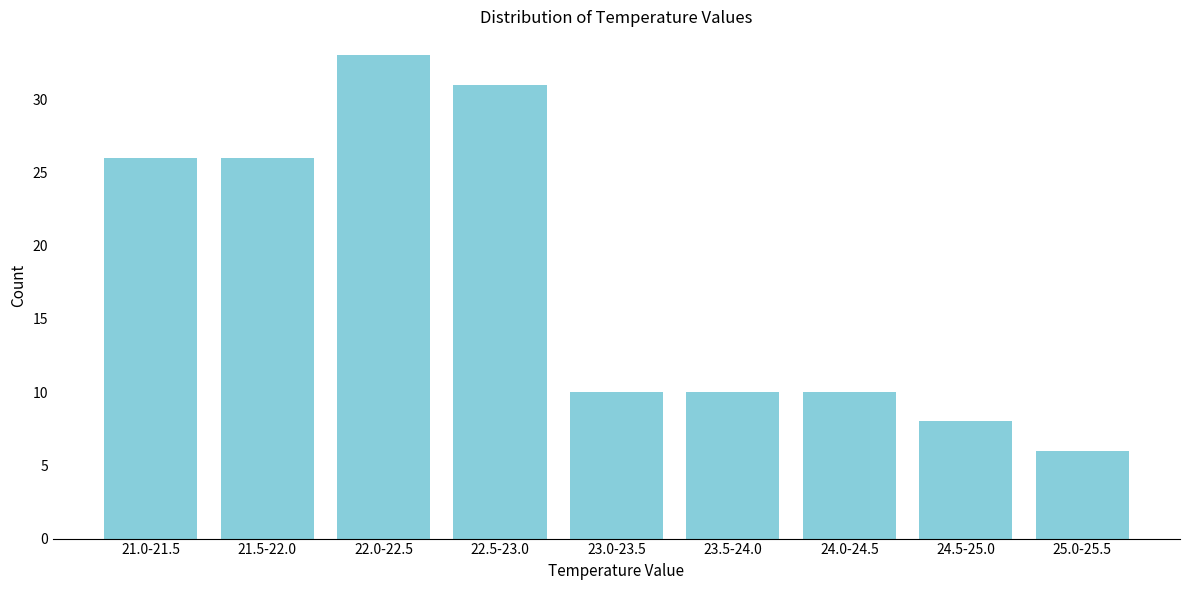

Reading right to left, transcribe all the data shown in this chart.

6	8	10	10	10	31	33	26	26